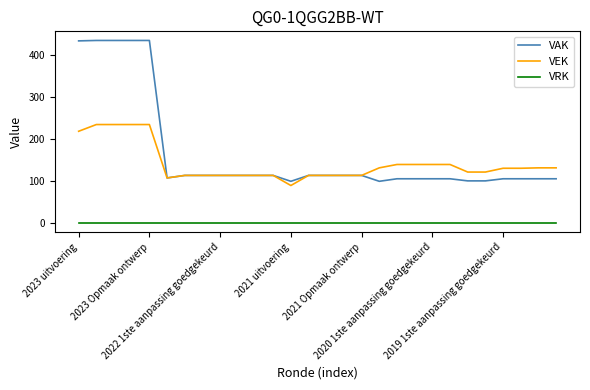

What is the sum of all VEK values?

3931